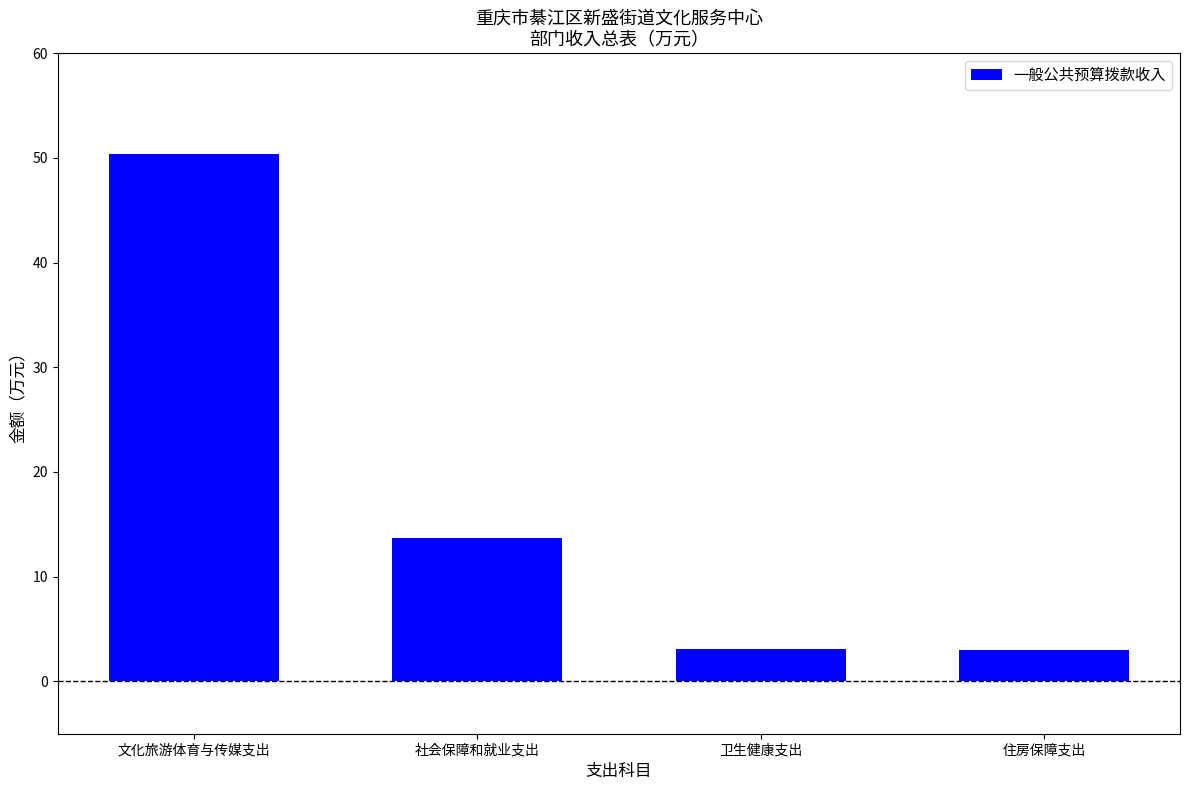

What is the change in value from 社会保障和就业支出 to 卫生健康支出?

-10.6